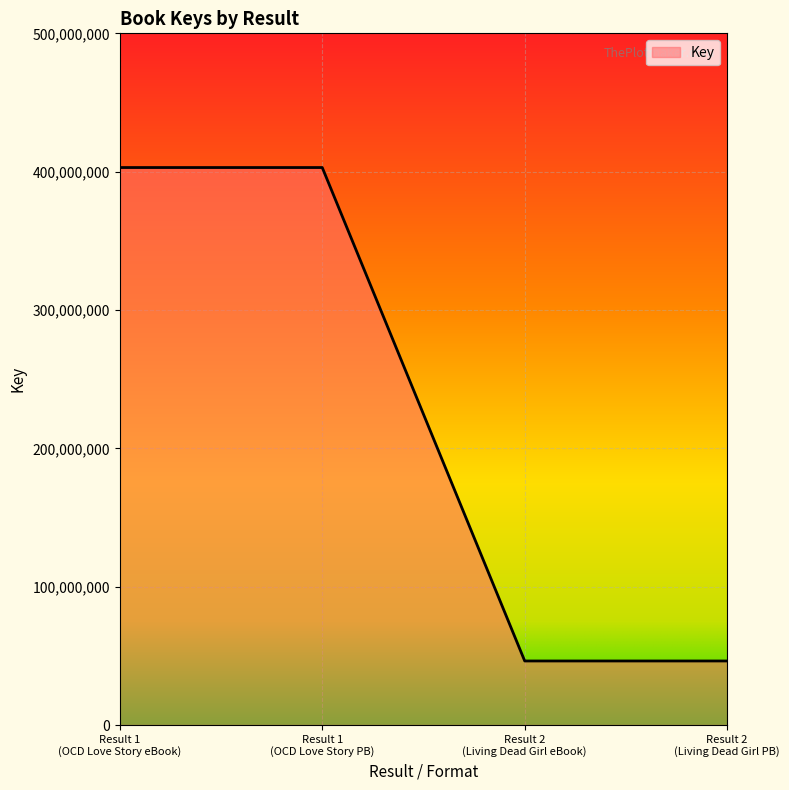

What is the difference between the maximum and minimum values?

356685638